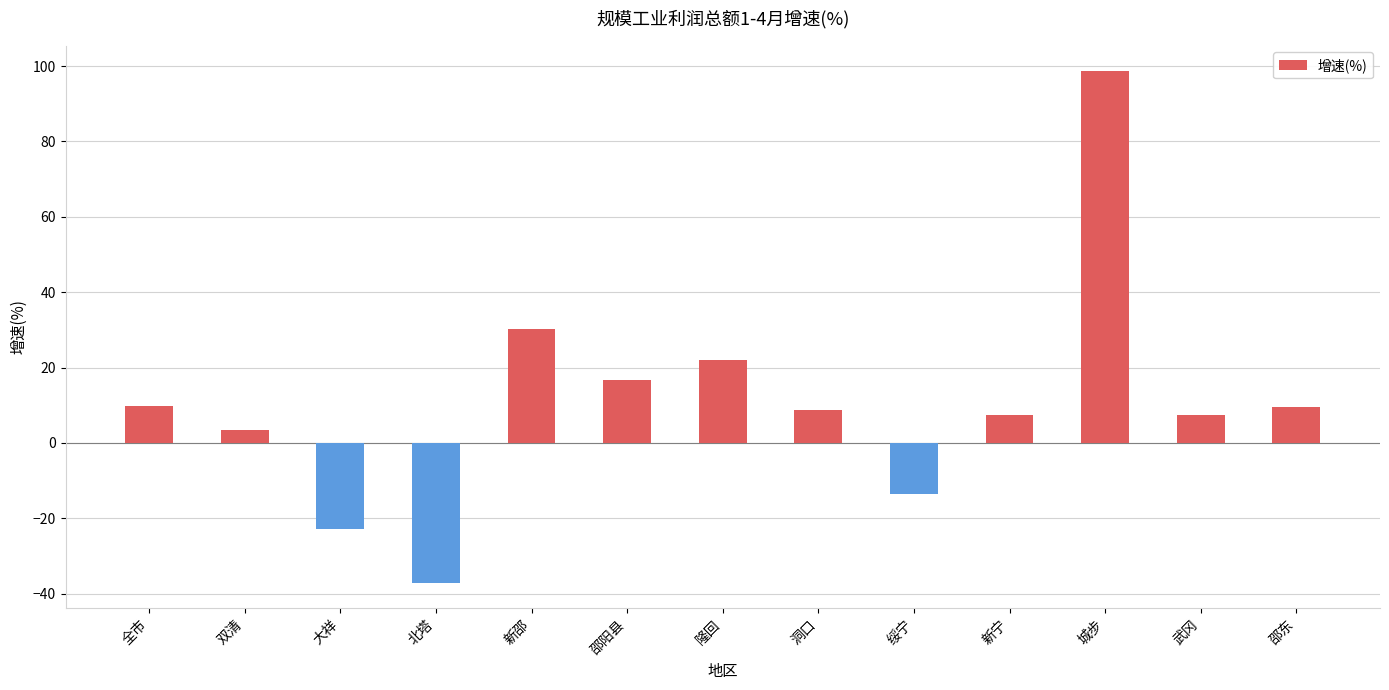

What value does the data have at 全市?

9.7